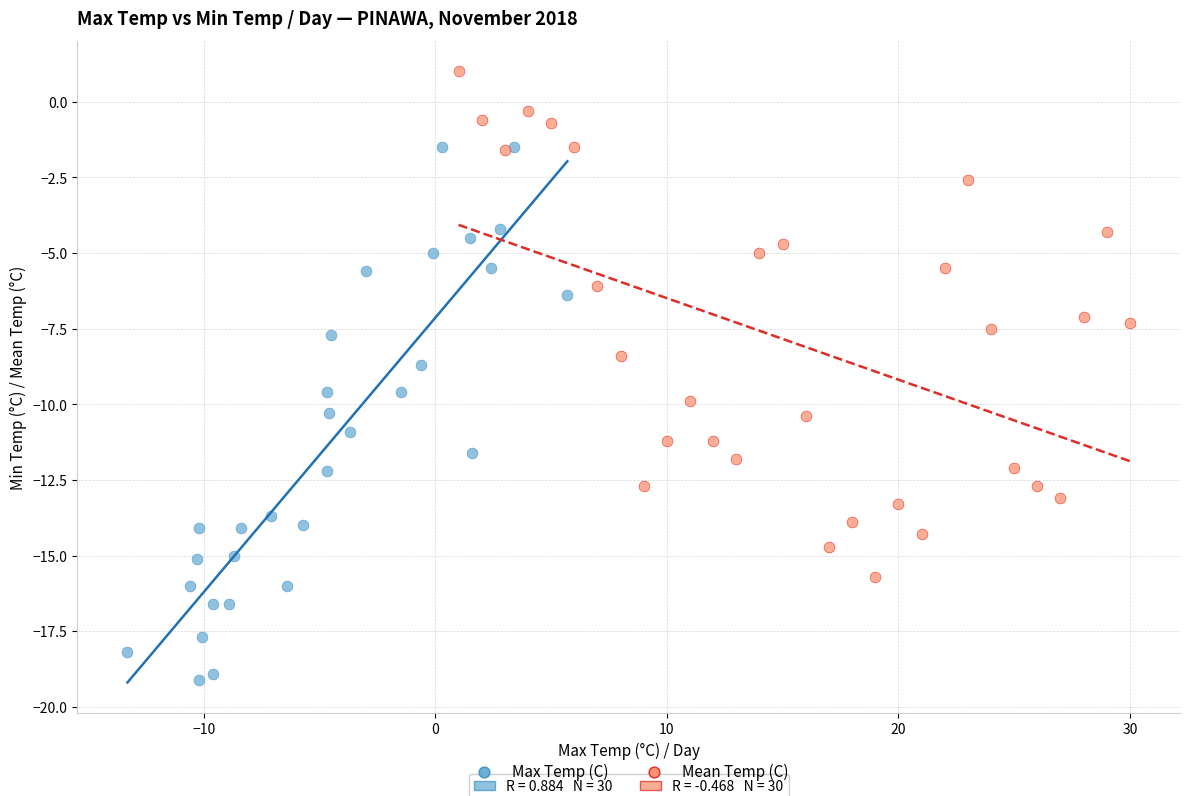

Which series contains the lowest Y value?

Max Temp (C)